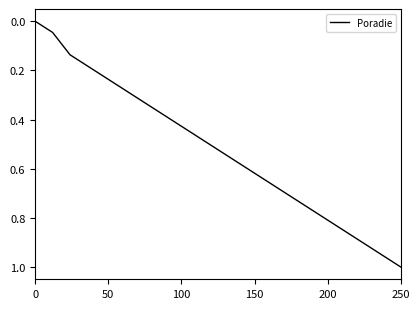

Reading left to right, list all the values displayed in this chart.

0.0	0.0	0.1	0.2	0.2	0.3	0.3	0.4	0.4	0.5	0.5	0.5	0.6	0.6	0.7	0.7	0.8	0.8	0.9	0.9	1.0	1.0